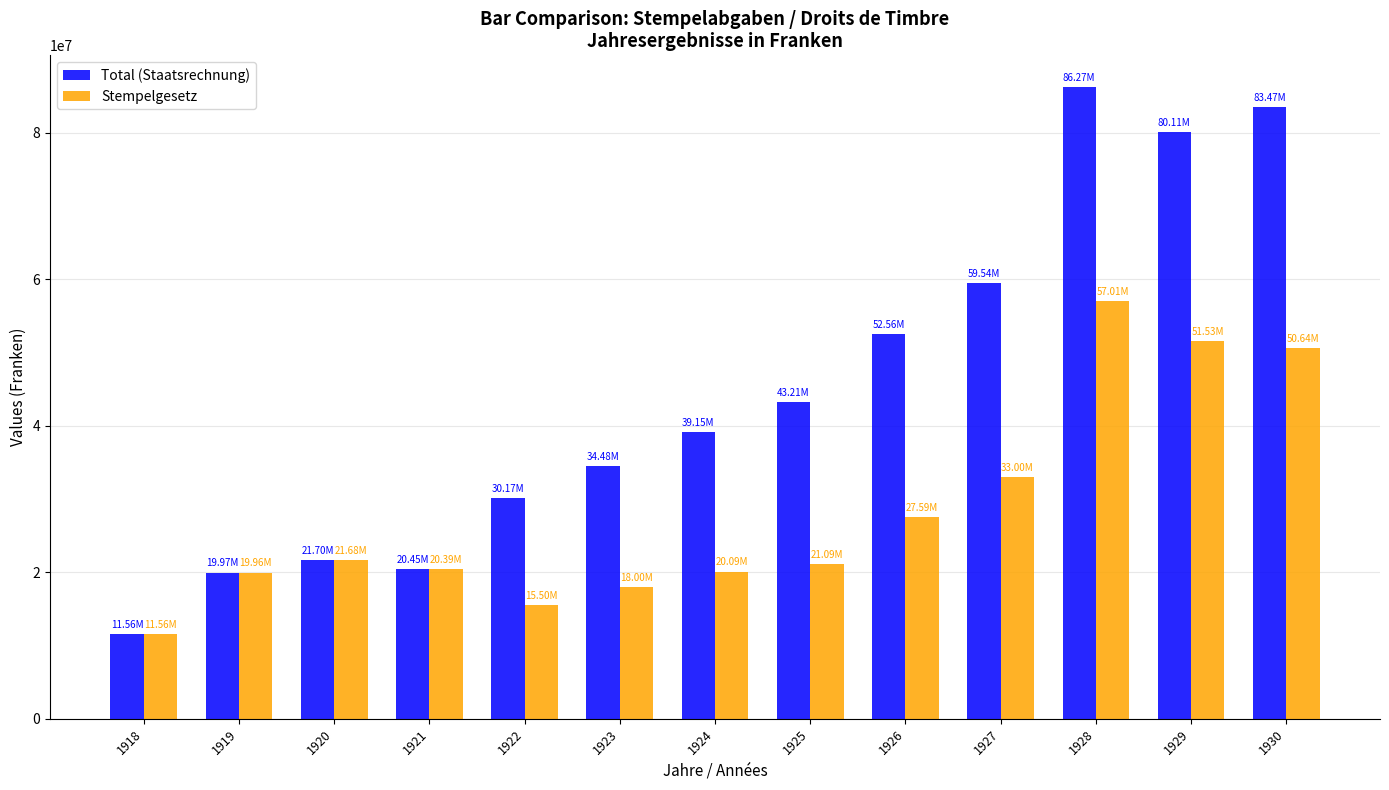

Is it true that Total (Staatsrechnung) equals 44242372 at 1930?

False